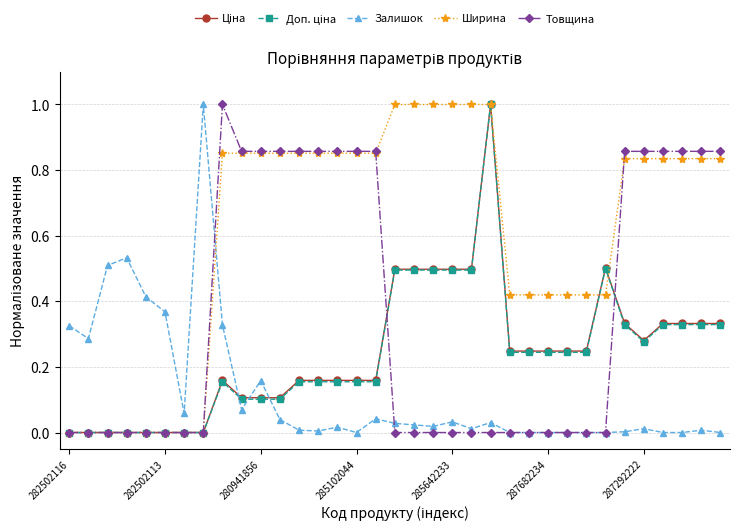

True or false: Ширина and Залишок cross at least once.

True